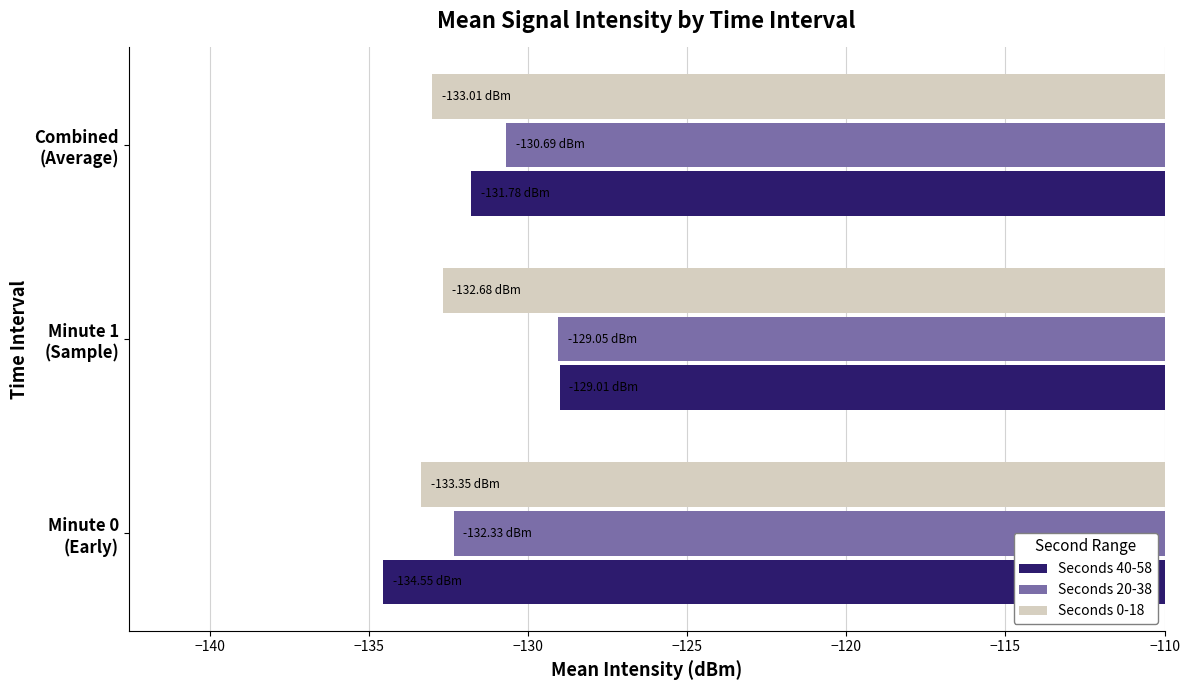

Which series has the widest spread of values?

Seconds 40-58